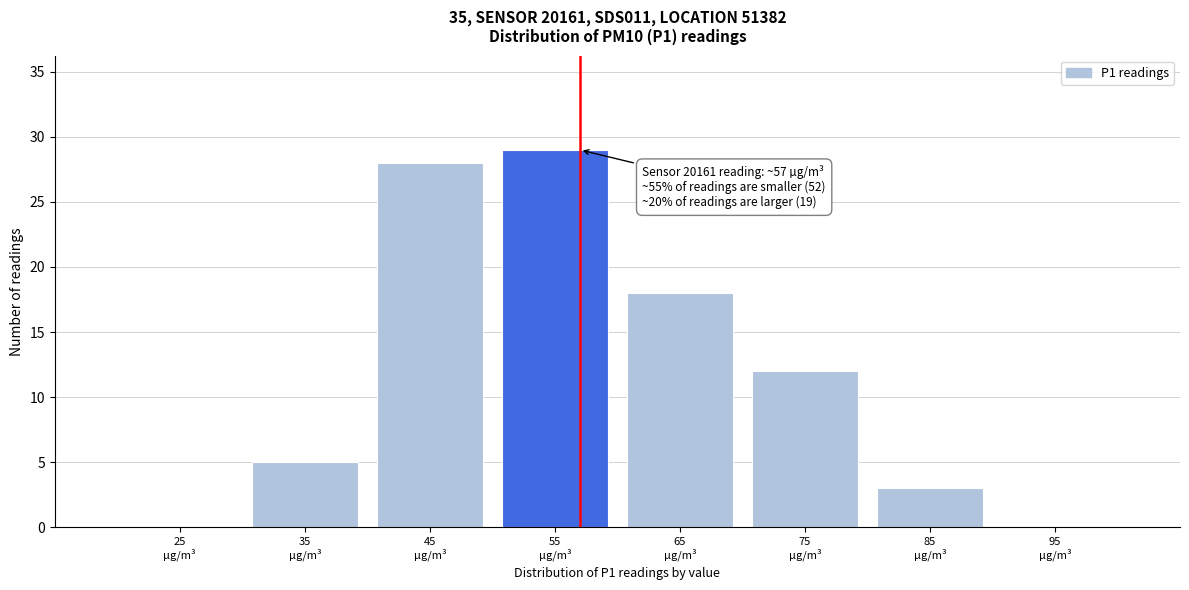

Over which range of the x-axis is the bar tallest?

50 to 60